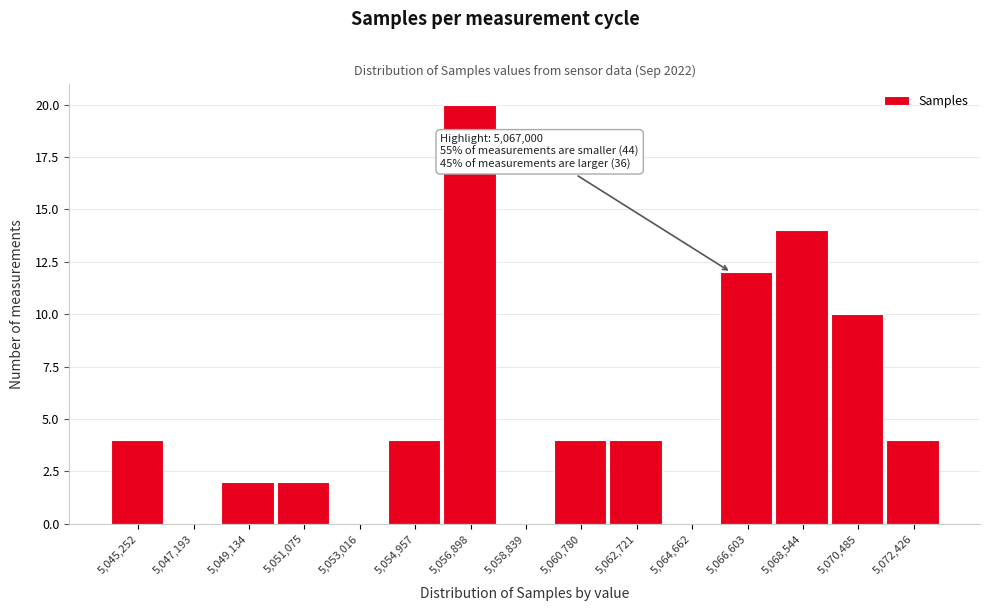

Reading right to left, list all the values displayed in this chart.

5,072,426=4	5,070,485=10	5,068,544=14	5,066,603=12	5,064,662=0	5,062,721=4	5,060,780=4	5,058,839=0	5,056,898=20	5,054,957=4	5,053,016=0	5,051,075=2	5,049,134=2	5,047,193=0	5,045,252=4